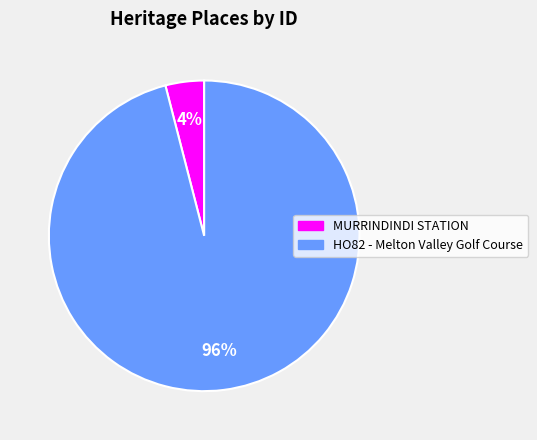

What is the largest slice in the pie chart?

HO82 - Melton Valley Golf Course